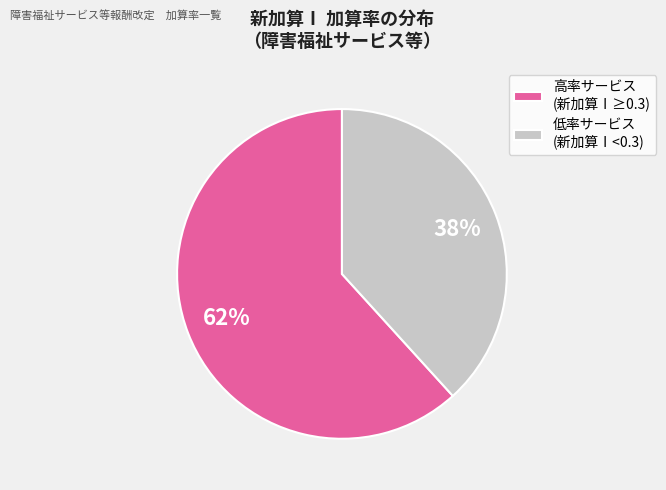

What percentage is the 低率サービス (新加算Ⅰ<0.3) slice, to the nearest percent?

38%